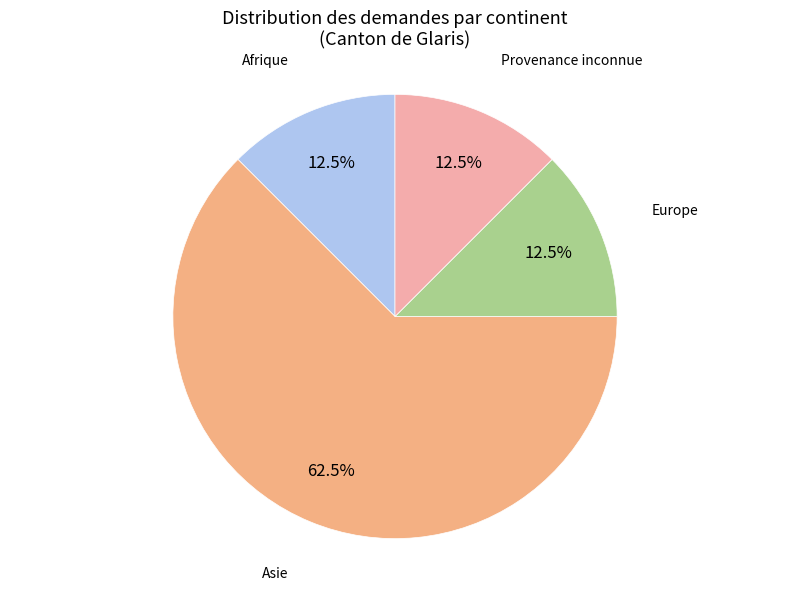

Is there a majority slice in this chart?

Yes